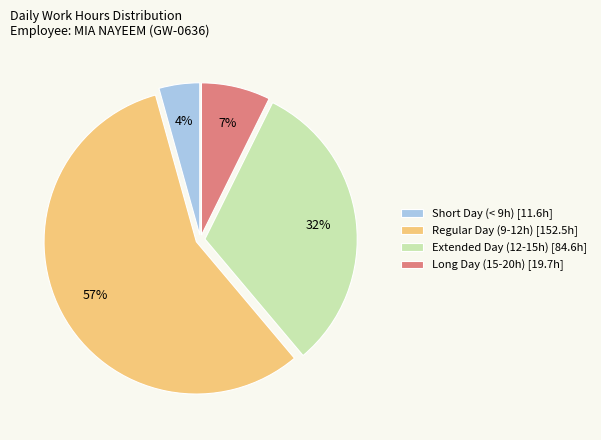

Which category has the biggest portion of the pie?

Regular Day (9-12h) [152.5h]